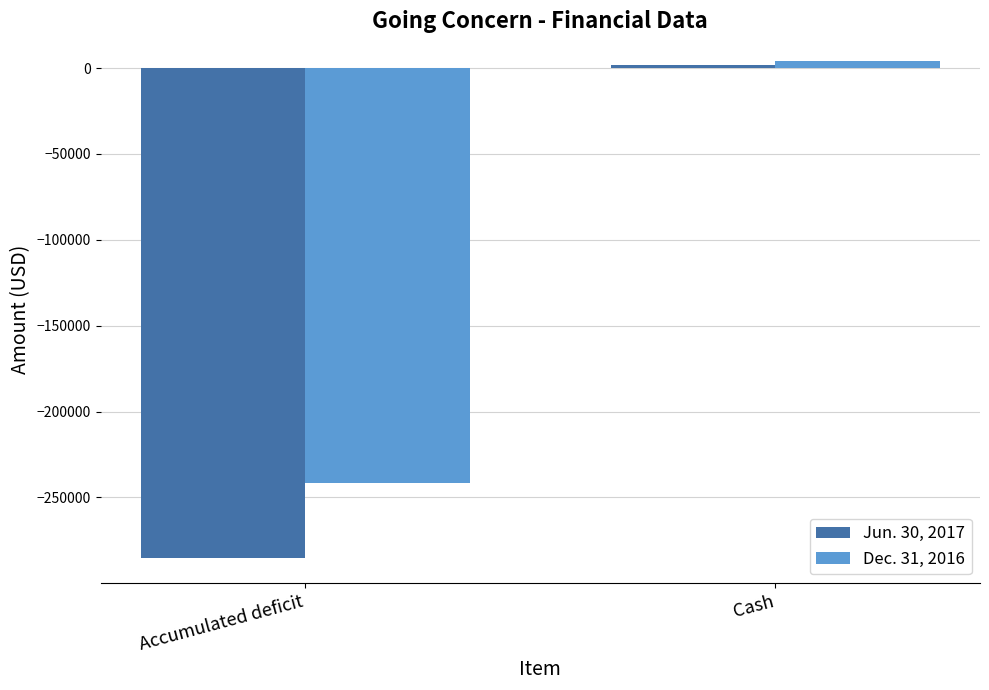

Reading right to left, transcribe all the data shown in this chart.

Jun. 30, 2017: 1638	-285157
Dec. 31, 2016: 4037	-241426